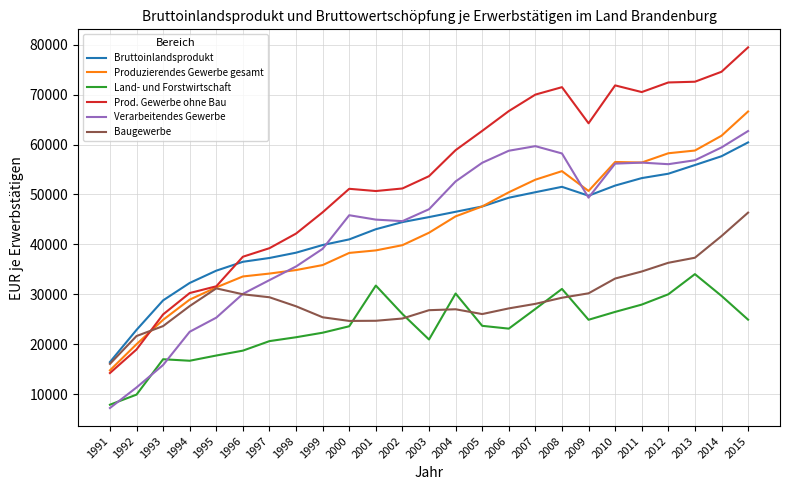

Which series has the widest spread of values?

Prod. Gewerbe ohne Bau